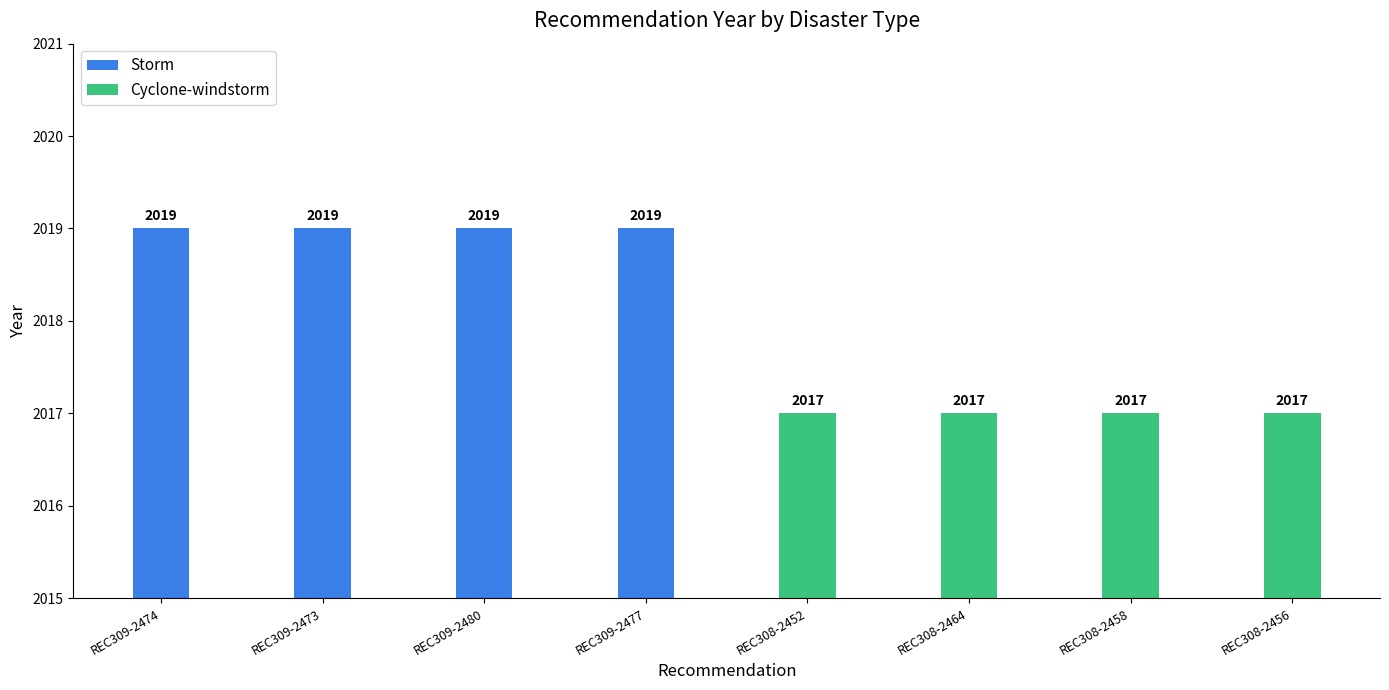

What is the lowest value of the Storm series?

2019